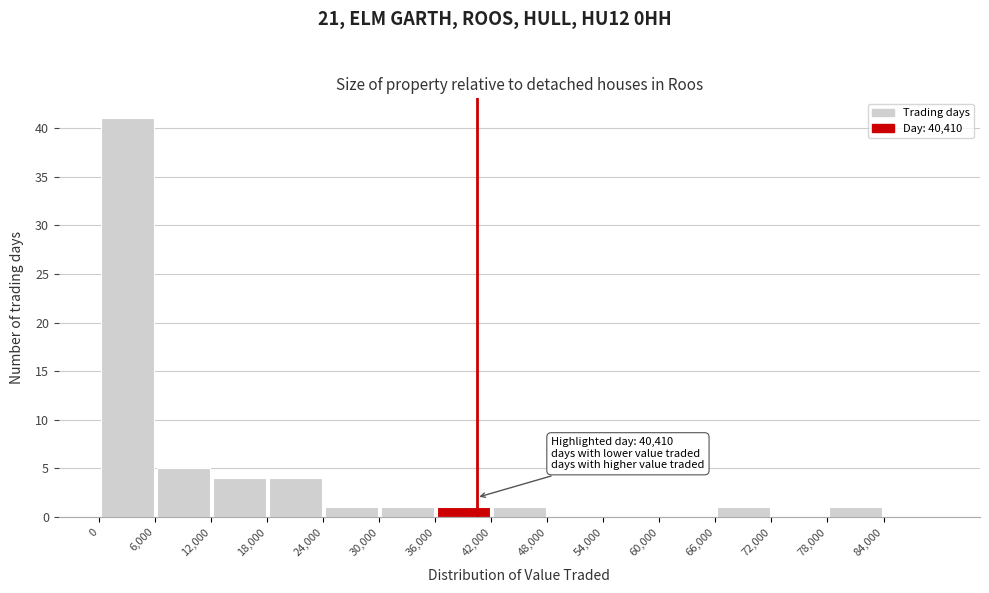

Over which range of the x-axis is the bar tallest?

0 to 6000